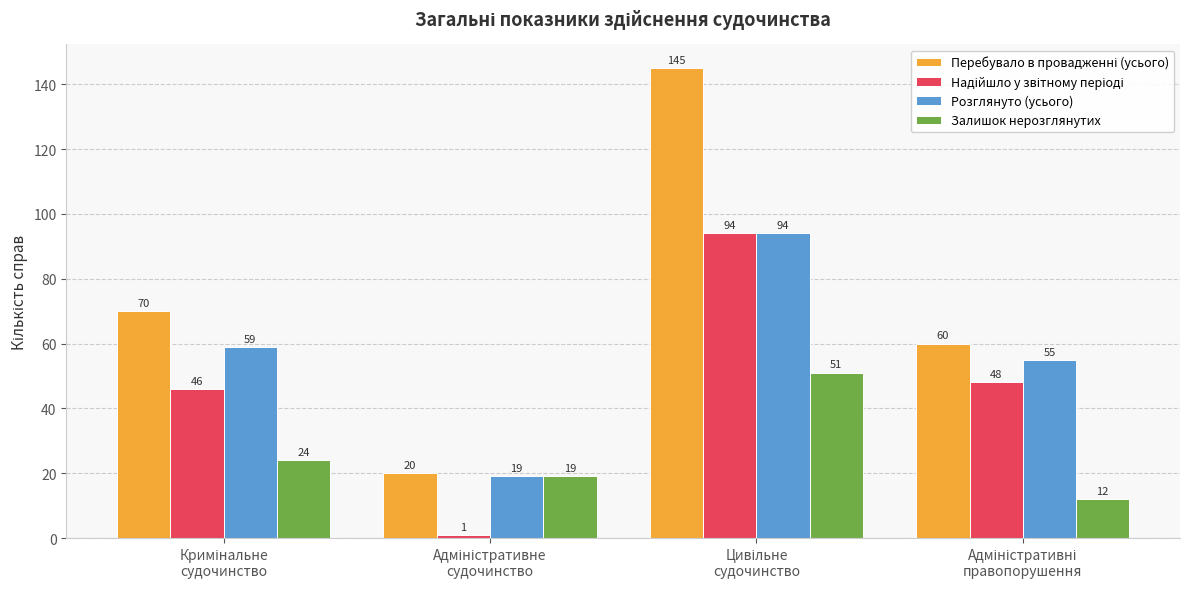

Are the bars grouped side by side (vs. stacked)?

Yes